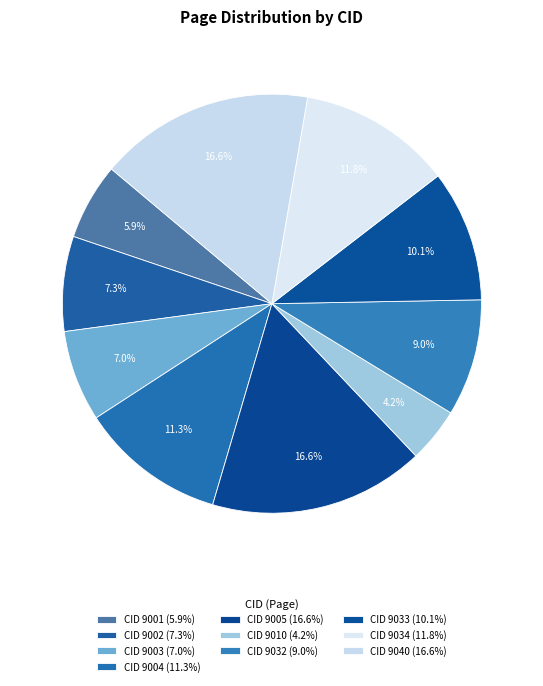

Which slice is the largest?

9005